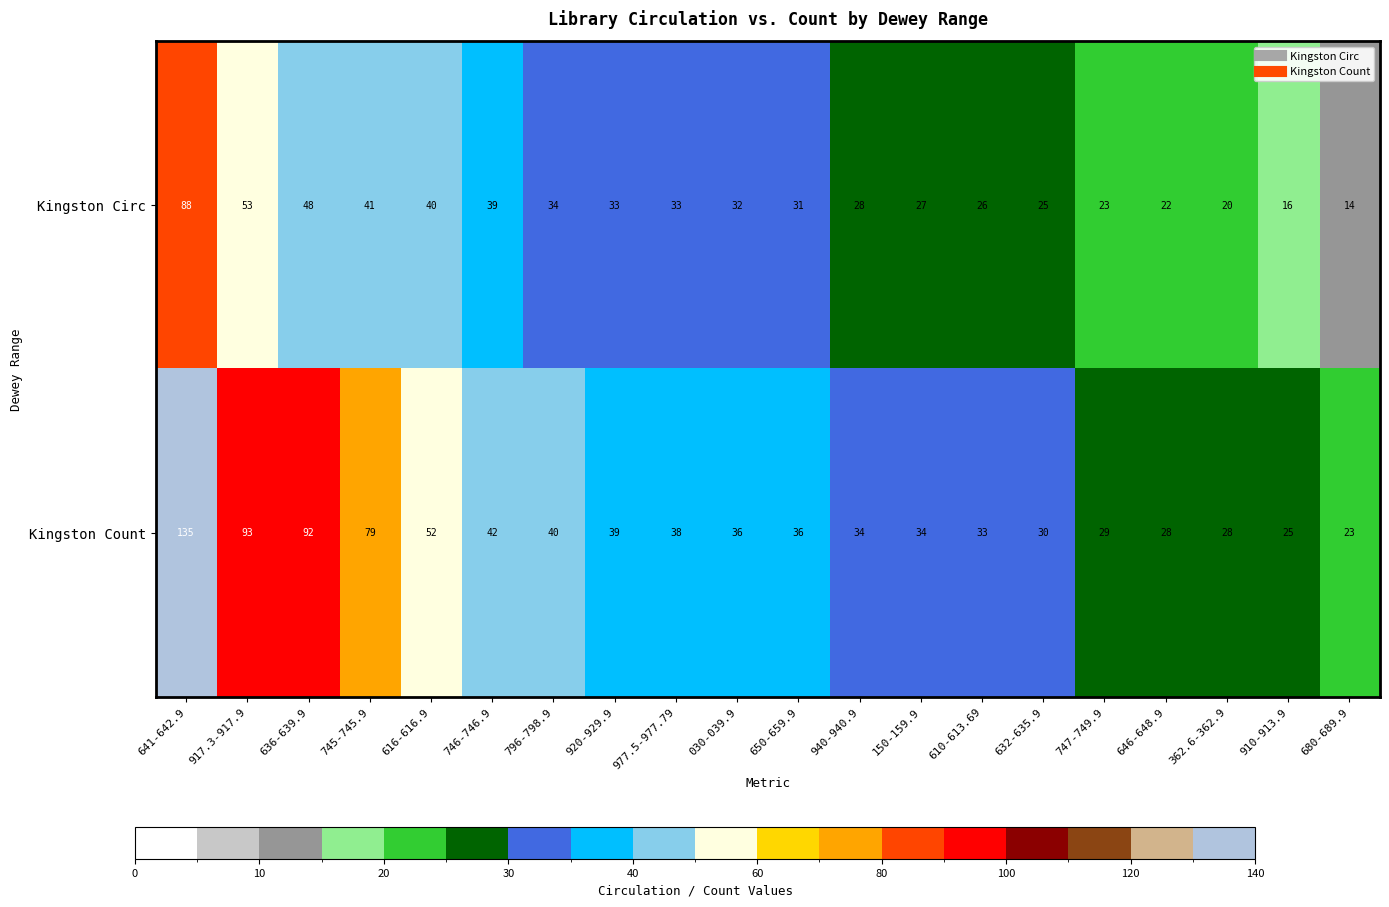

The value of Kingston Circ at 632-635.9 is 25. True or false?

True